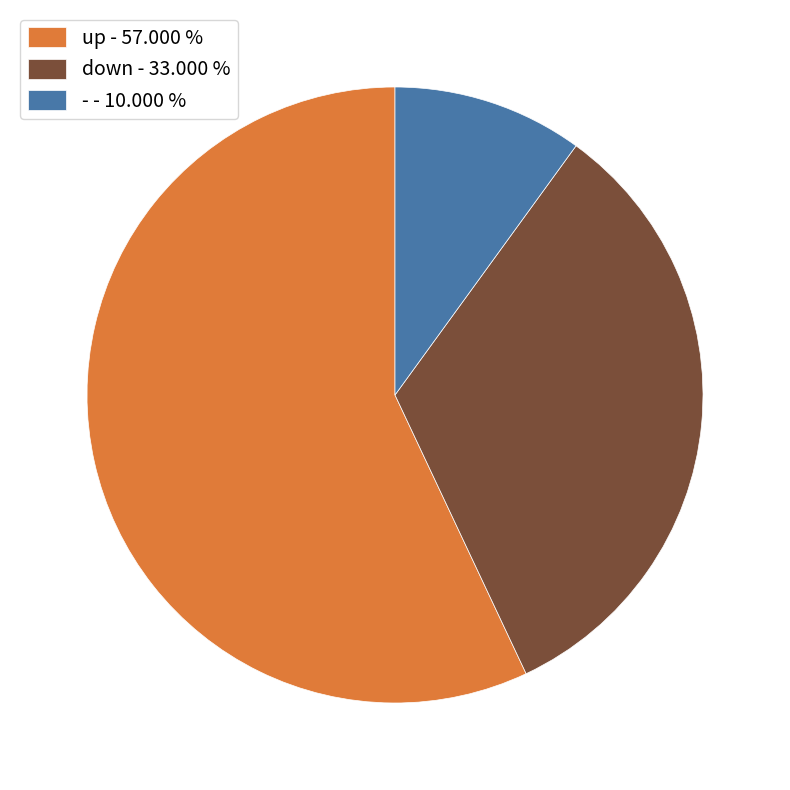

Combined, do down - 33.000 % and up - 57.000 % account for over 50%?

Yes